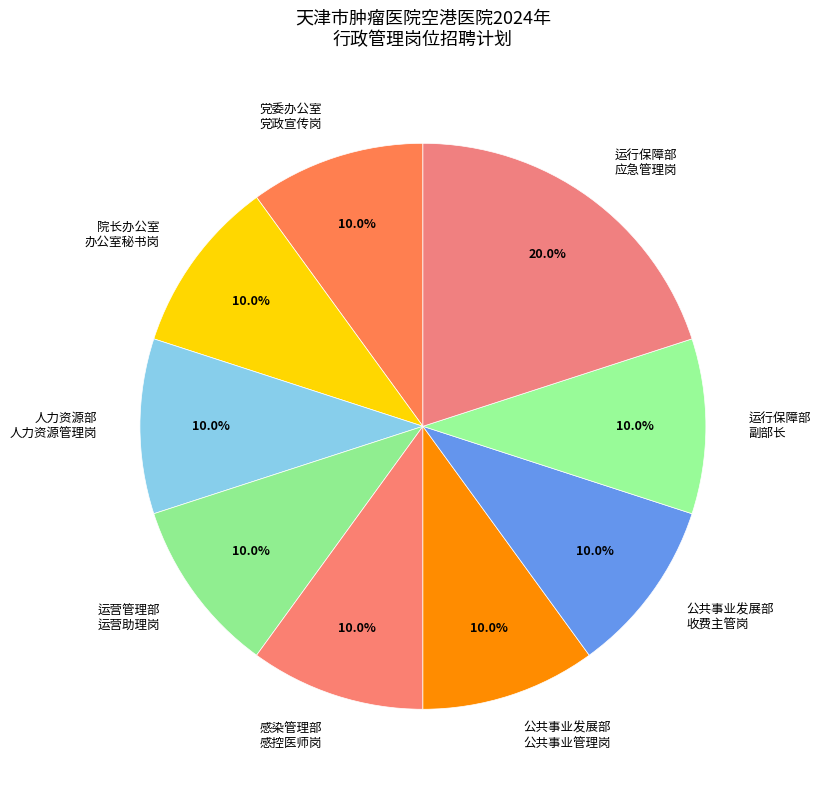

Which slice is the largest?

运行保障部 应急管理岗